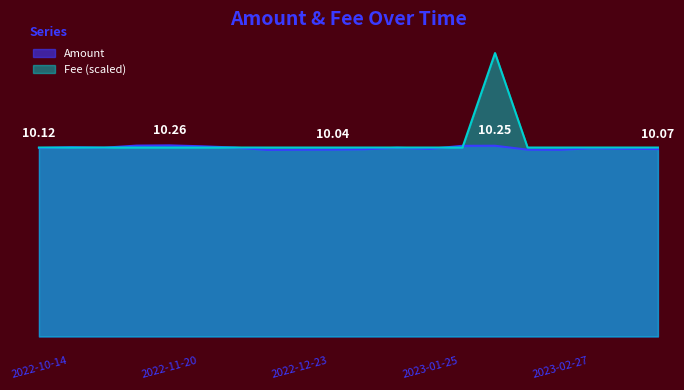

At which category does Amount reach its first local peak?

2022-10-23